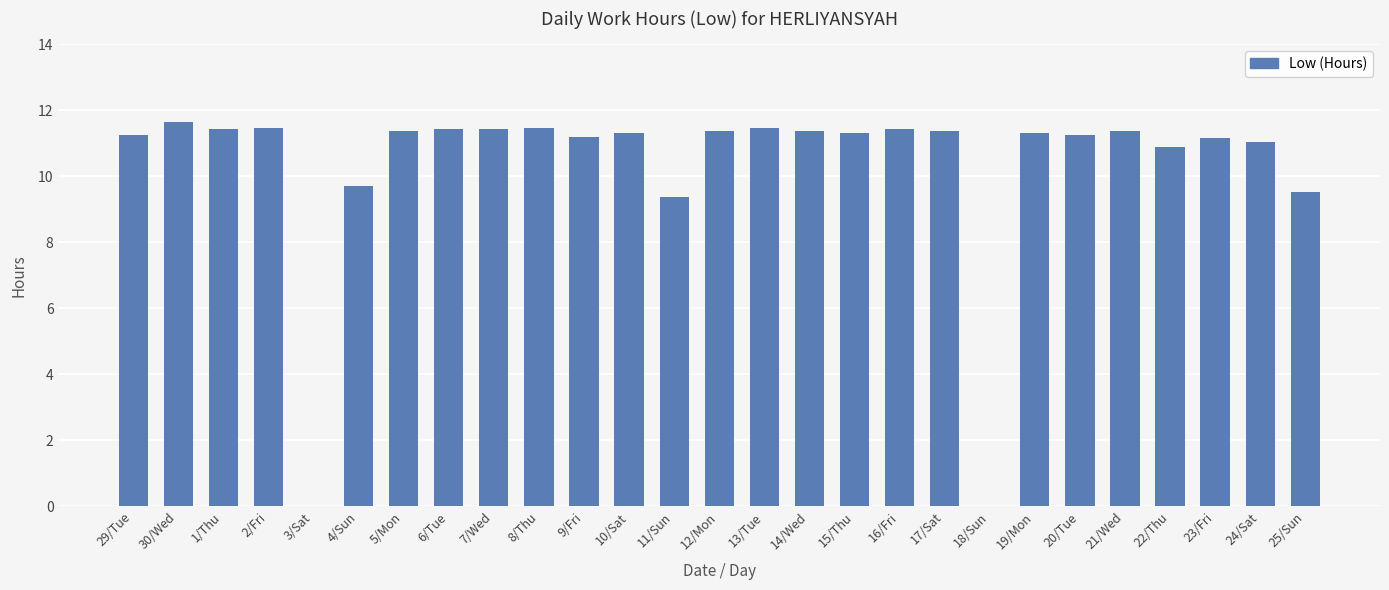

What is the greatest value displayed?

11.6